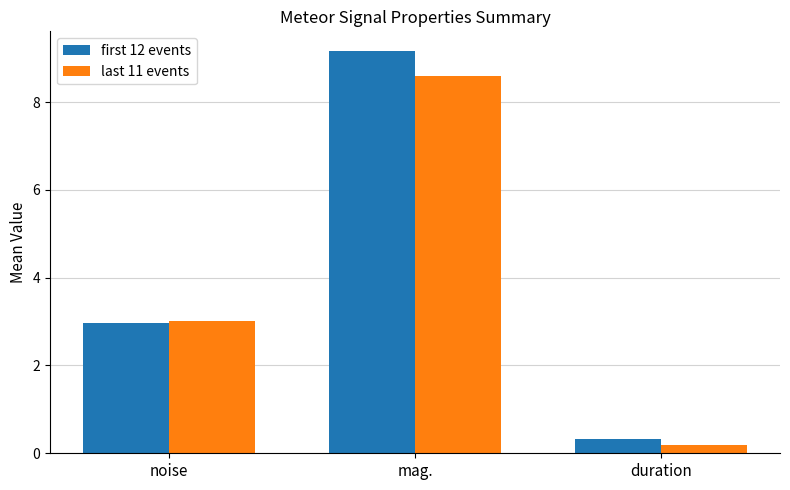

Which series has the largest total across all categories?

first 12 events